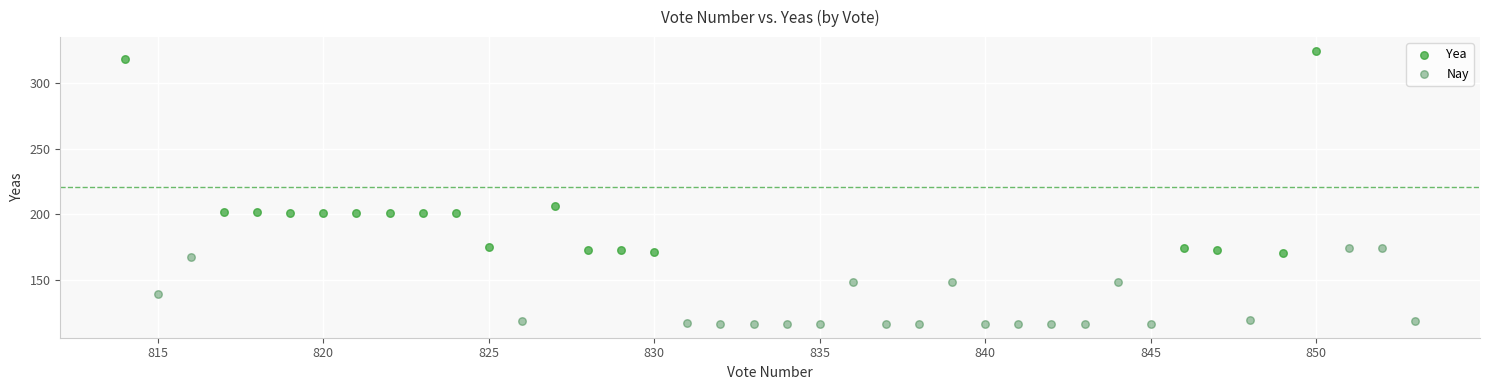

Which series reaches the maximum Y coordinate?

Yea